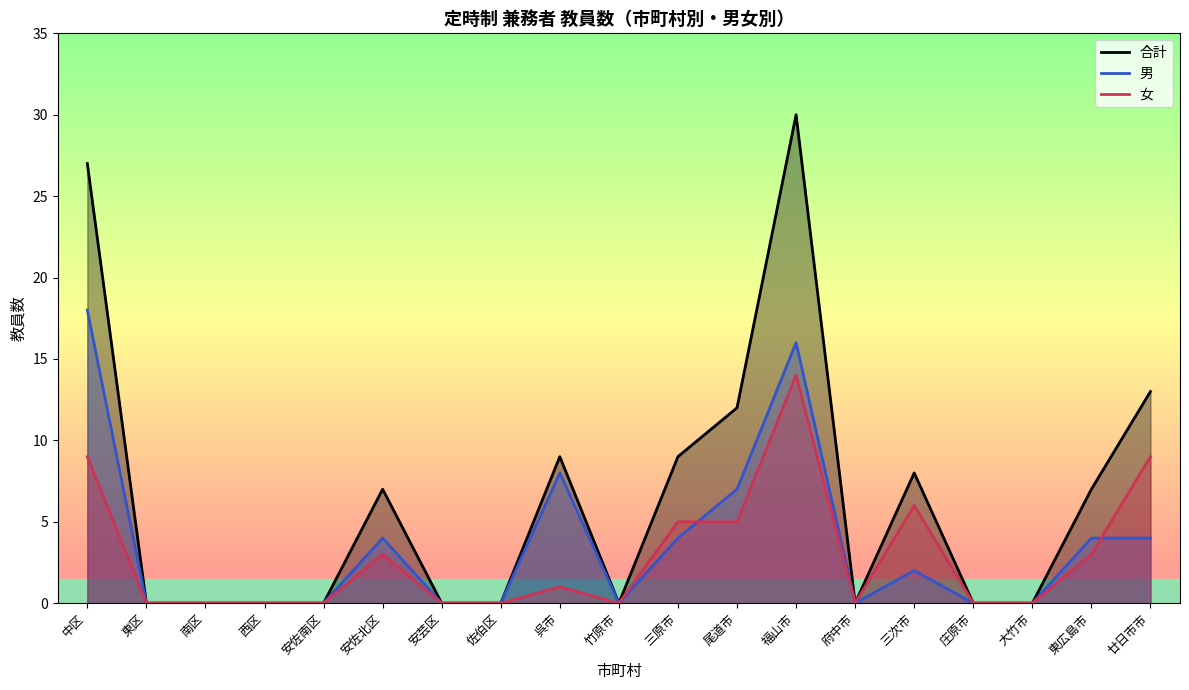

What is the difference between the 女 values at 庄原市 and 安佐北区?

3